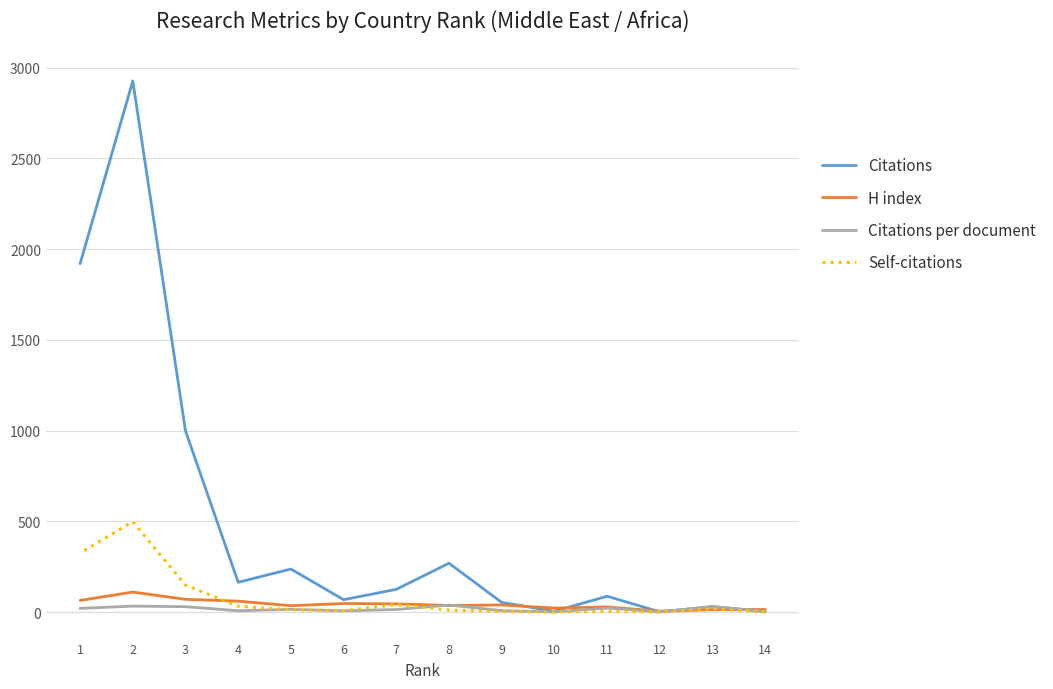

Between 13 and 1, which is larger?

1